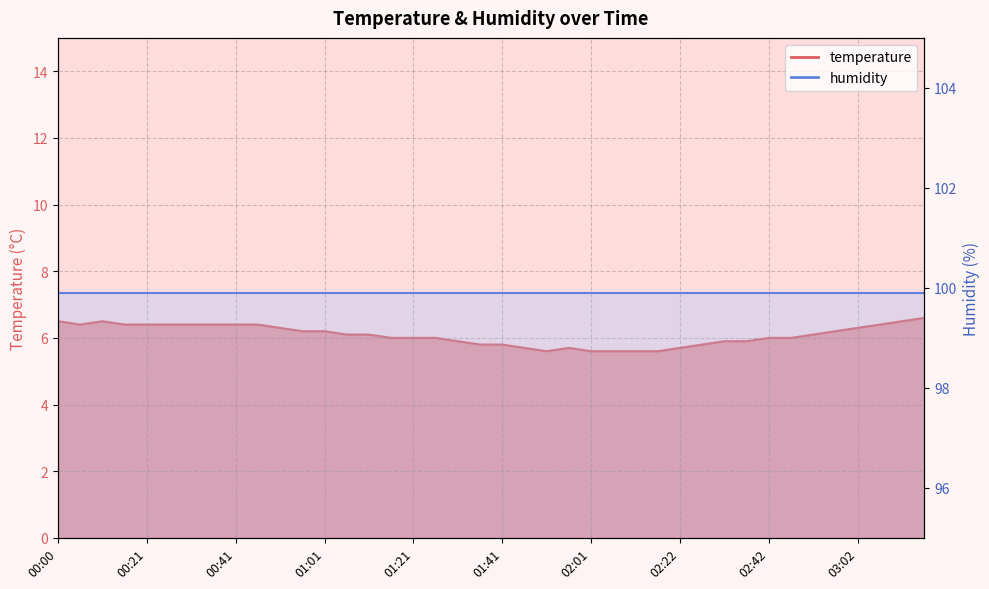

List the labels in order of value, largest first.

03:17, 00:00, 00:10, 03:12, 00:05, 00:16, 00:21, 00:26, 00:31, 00:36, 00:41, 00:46, 03:07, 00:51, 03:02, 00:56, 01:01, 02:57, 01:06, 01:11, 02:52, 01:16, 01:21, 01:26, 02:42, 02:47, 01:31, 02:32, 02:37, 01:36, 01:41, 02:27, 01:46, 01:56, 02:22, 01:51, 02:01, 02:07, 02:12, 02:17